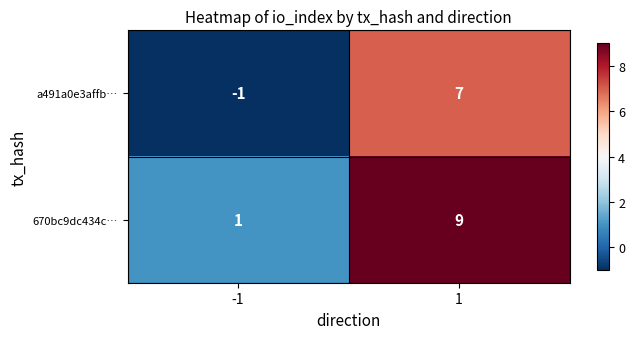

What is the average value of the a491a0e3affb… series?

3